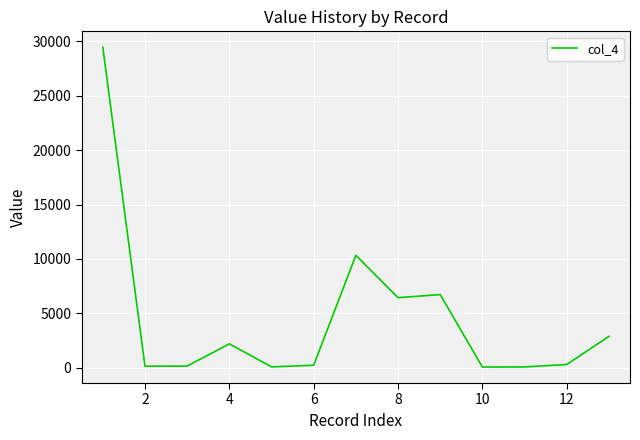

What is the difference between the maximum and minimum values?

29397.8